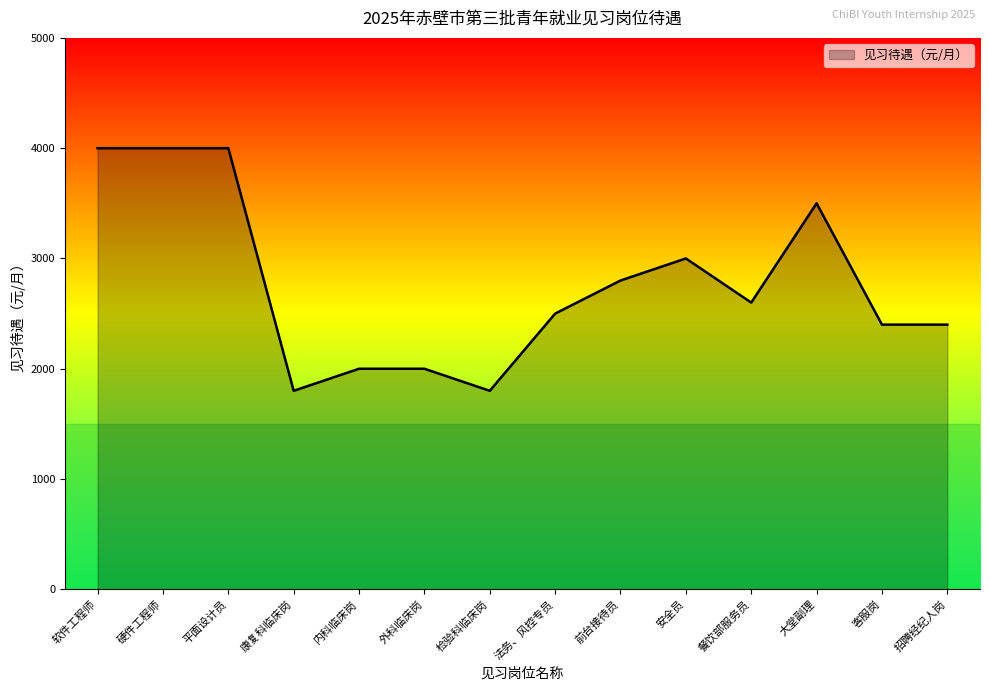

What is the ratio of the value at 检验科临床岗 to the value at 硬件工程师?

0.5